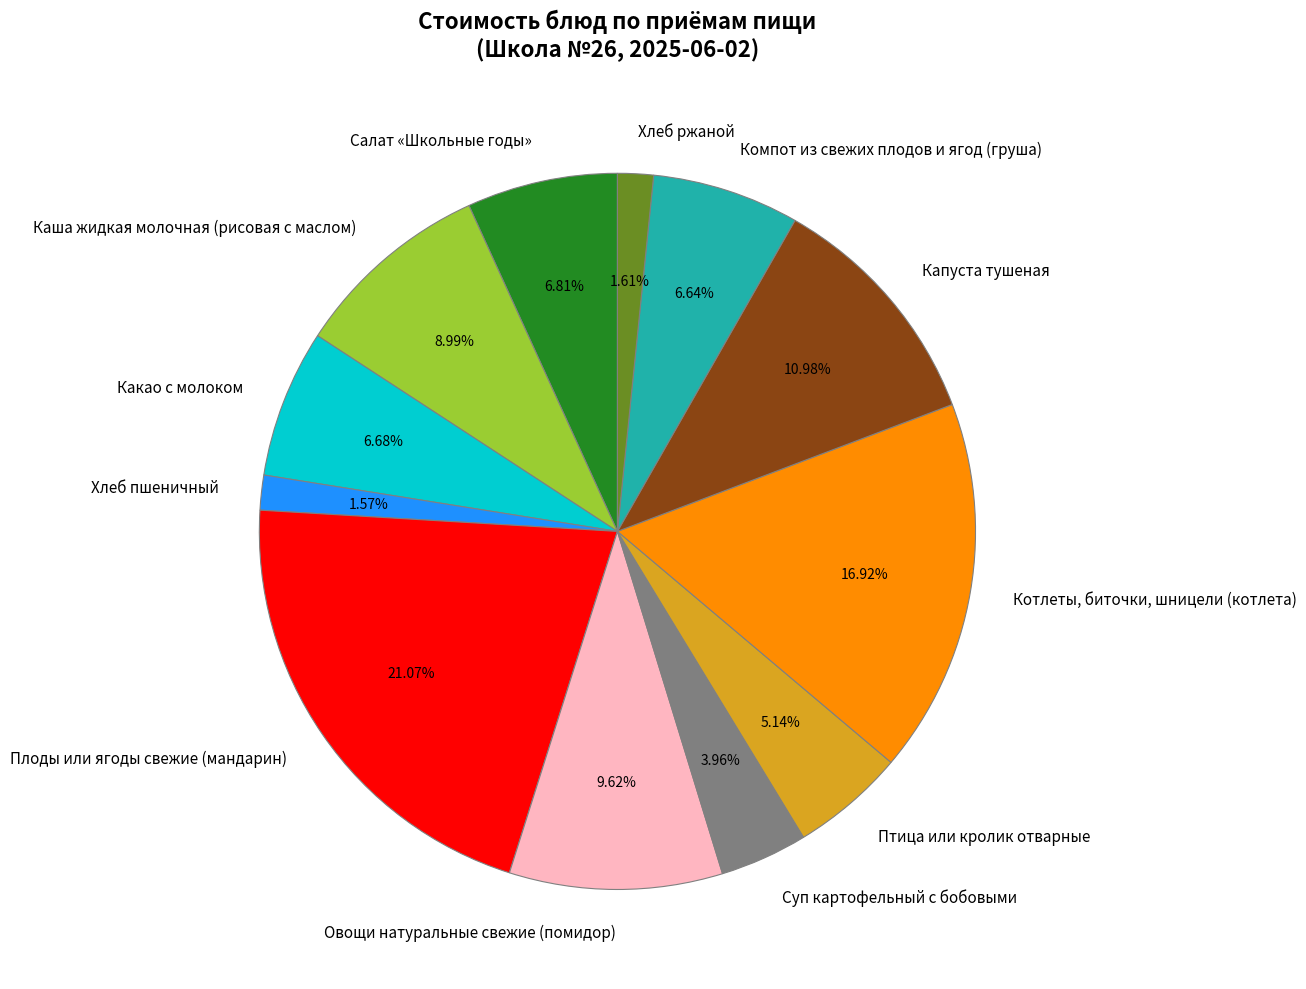

Which slice is the largest?

Плоды или ягоды свежие (мандарин)